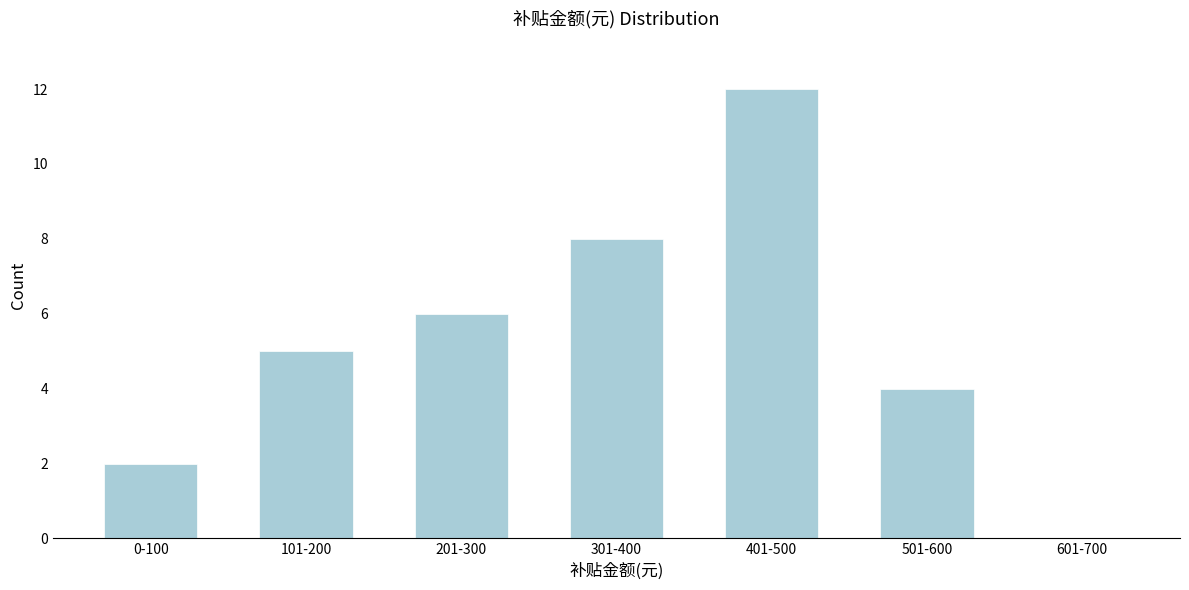

Reading left to right, what are all the values shown in this chart?

0-100=2	101-200=5	201-300=6	301-400=8	401-500=12	501-600=4	601-700=0